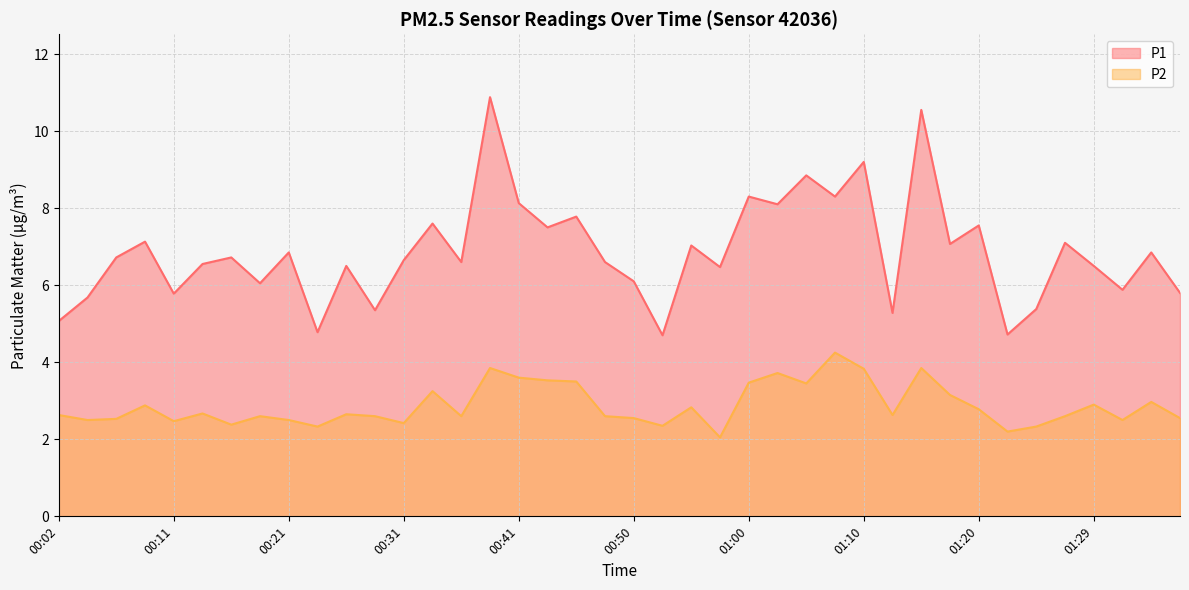

Is it true that P1 equals 6.1 at 00:50?

True